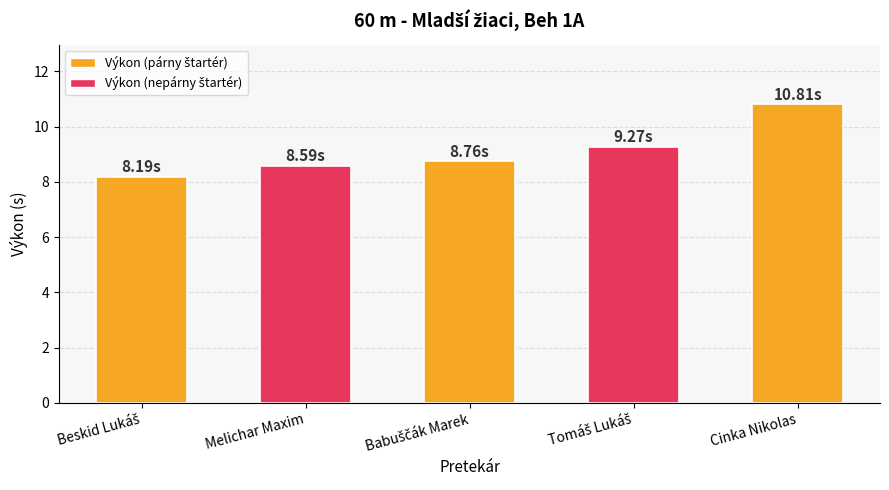

What is the difference between the maximum and minimum values?

2.6